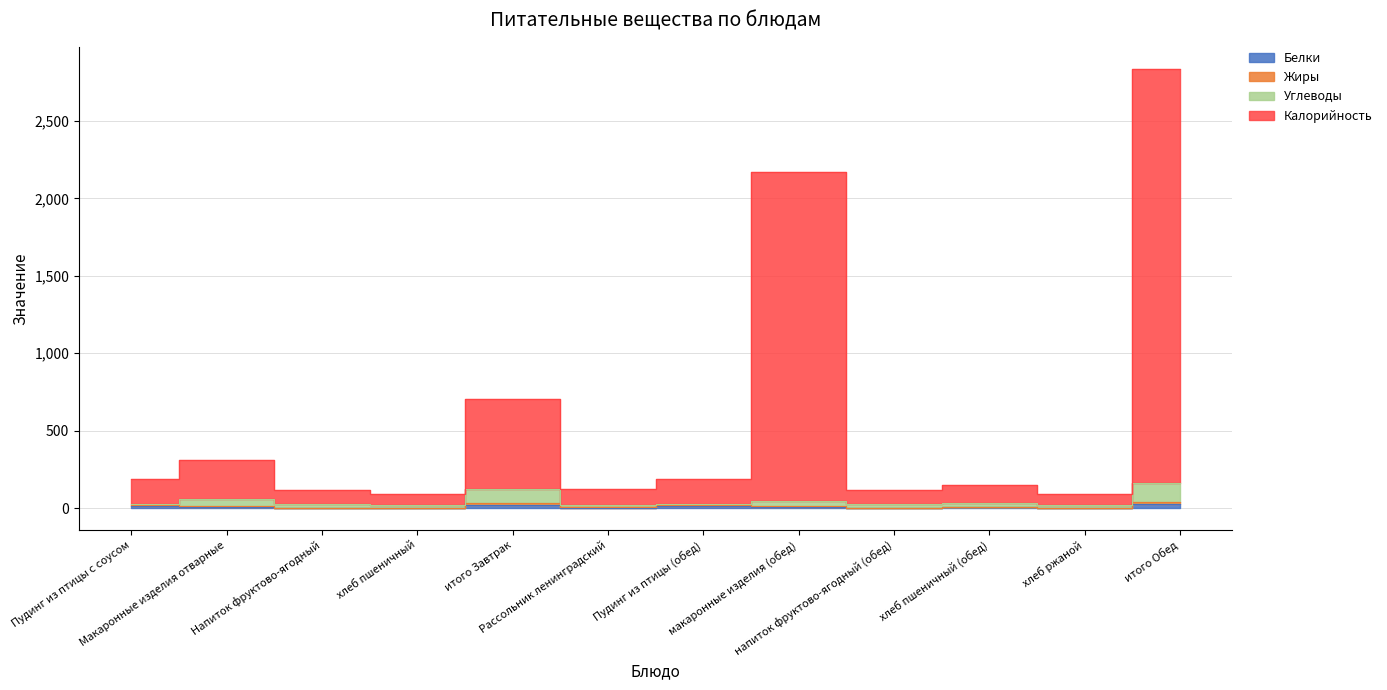

Reading left to right, what are all the values shown in this chart?

Белки: 12.6	7.0	0.2	2.3	22.0	1.9	12.6	5.8	0.2	3.8	2.2	26.5
Жиры: 18.6	12.4	0.4	2.5	33.9	5.6	18.6	10.3	0.4	4.2	3.0	42.2
Углеводы: 26.0	56.9	23.2	18.1	124.2	19.7	26.0	47.4	23.2	30.2	17.7	164.2
Калорийность: 185.0	311.9	117.2	89.1	703.2	123.7	185.0	2169.4	117.2	148.2	92.7	2836.2